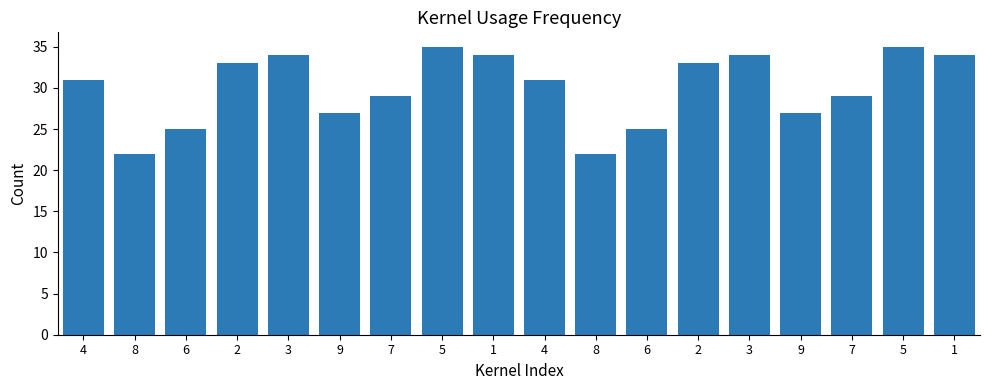

Where is the data nearest to the value 28?

9